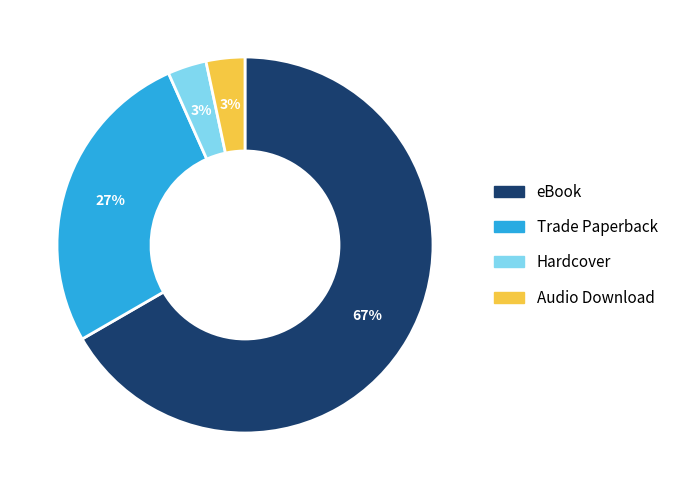

Does Trade Paperback represent more than half of the total?

No